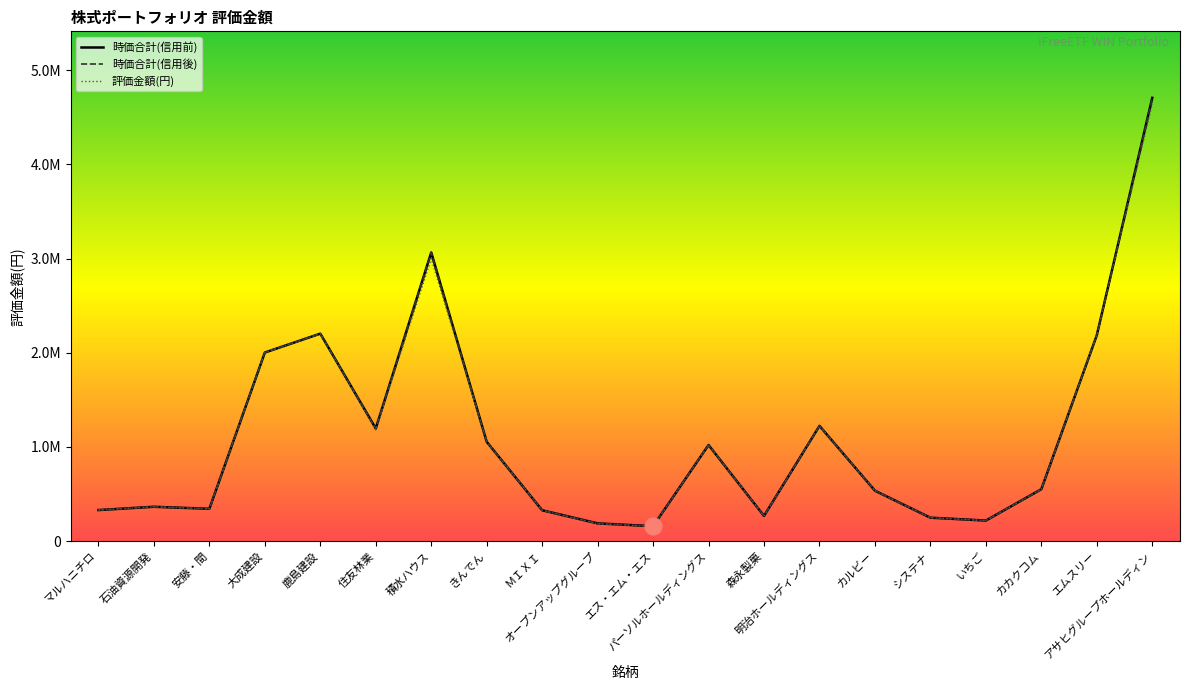

What are all the series names shown in the legend?

時価合計(信用前), 時価合計(信用後), 評価金額(円)